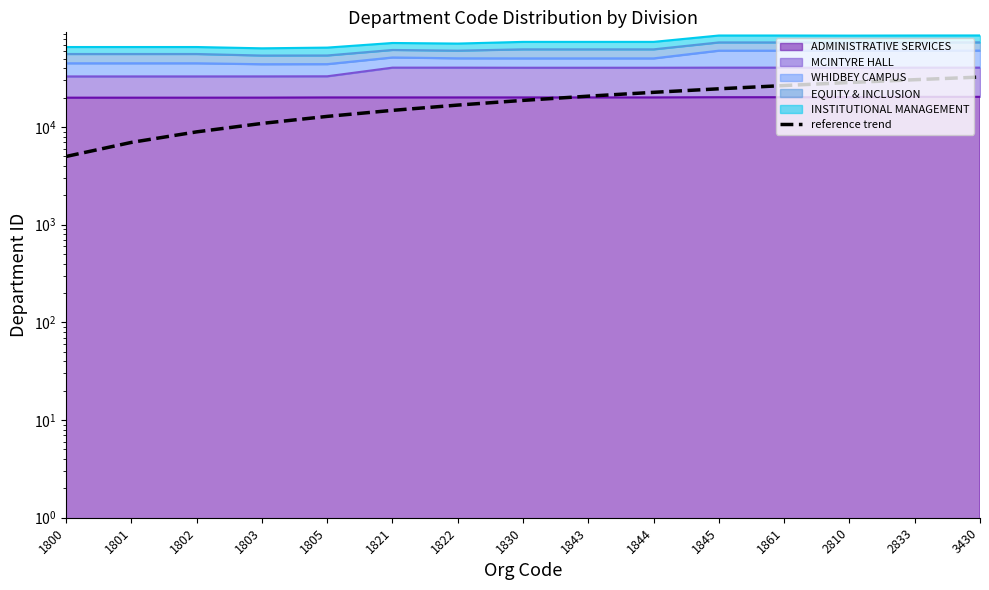

At which label does the data first exceed 18755?

1843